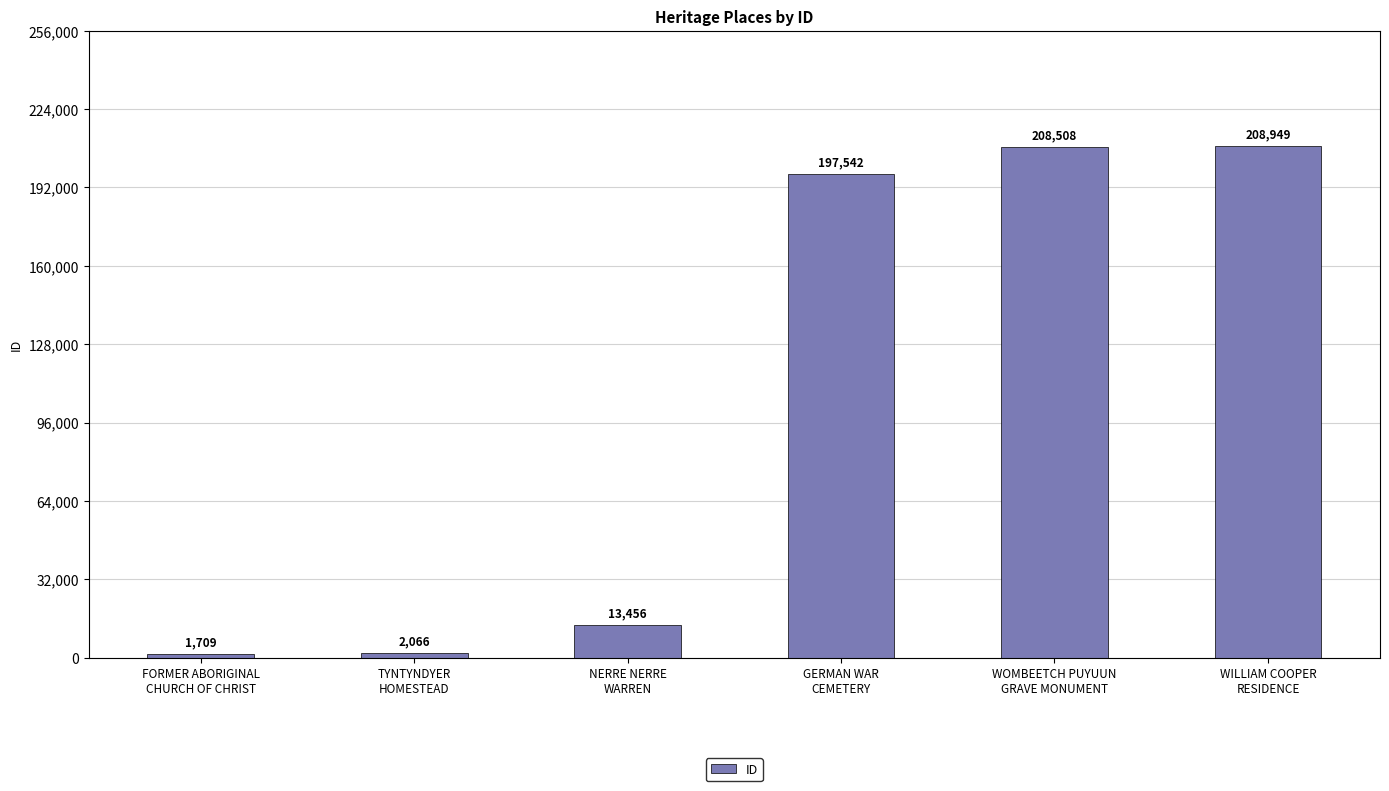

What is the sum of the values at WOMBEETCH PUYUUN
GRAVE MONUMENT and GERMAN WAR
CEMETERY?

406050